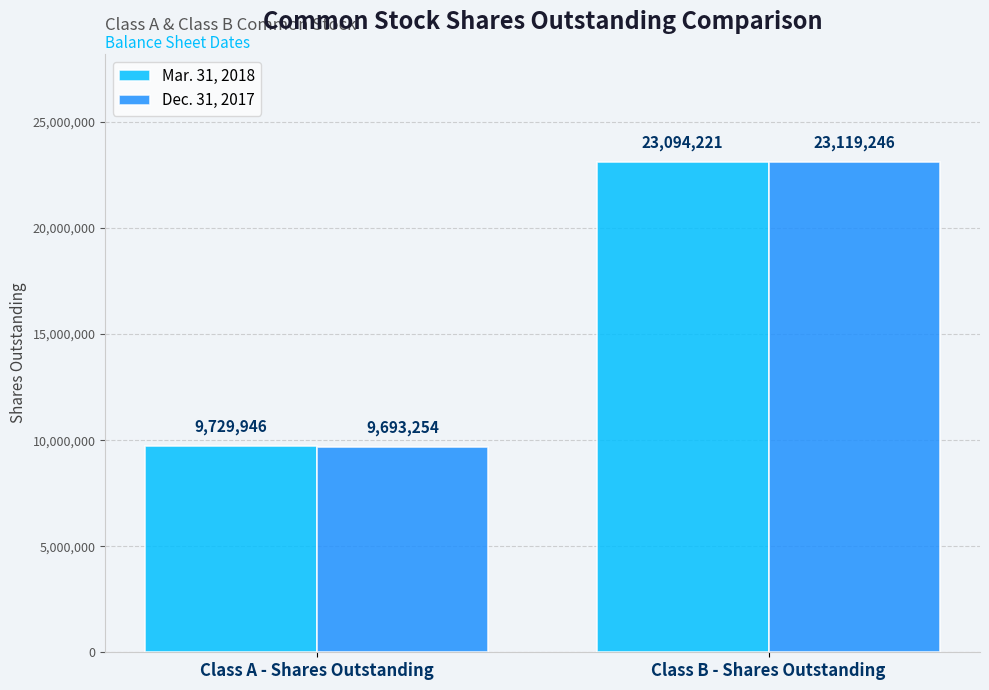

What are all the series names shown in the legend?

Mar. 31, 2018, Dec. 31, 2017